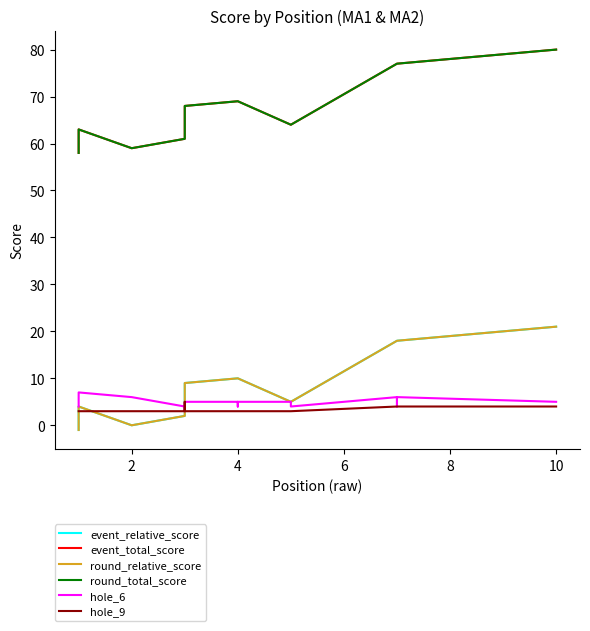

Is the value of hole_9 at 12 greater than the value of round_relative_score at 12?

No